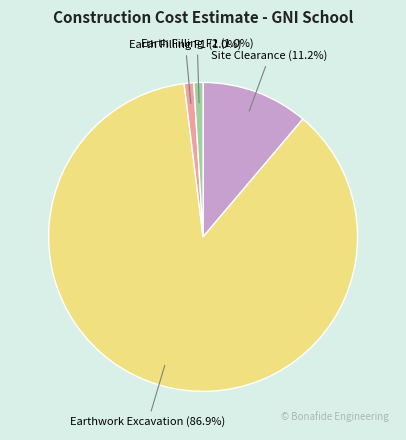

Is there a majority slice in this chart?

Yes